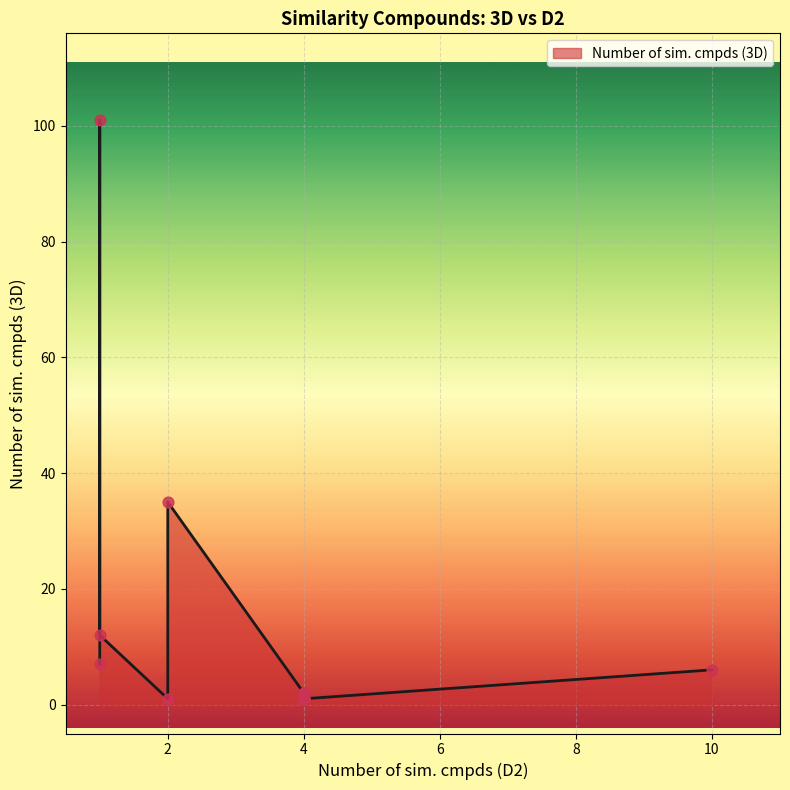

What is the ratio of the value at 1 to the value at 4?

101.0